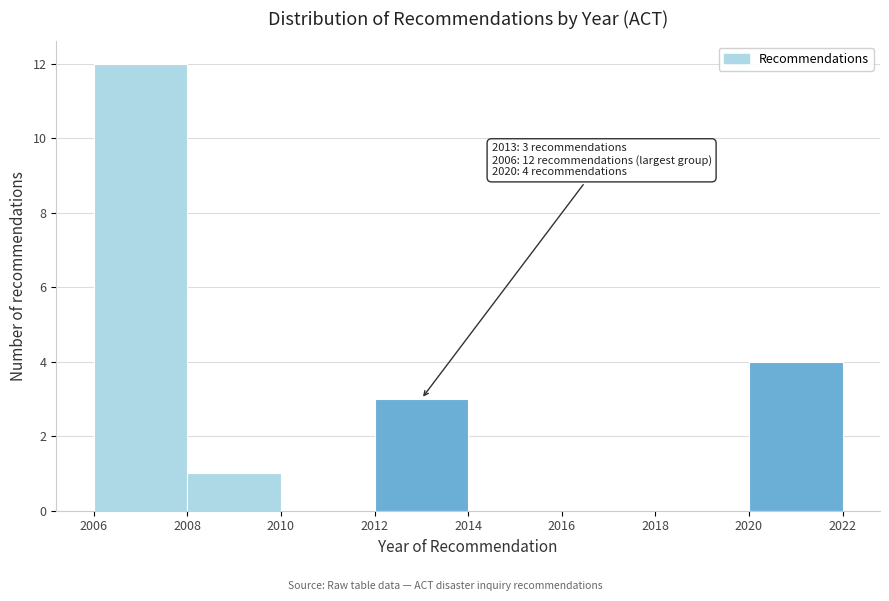

Over which range of the x-axis is the bar tallest?

2006 to 2008